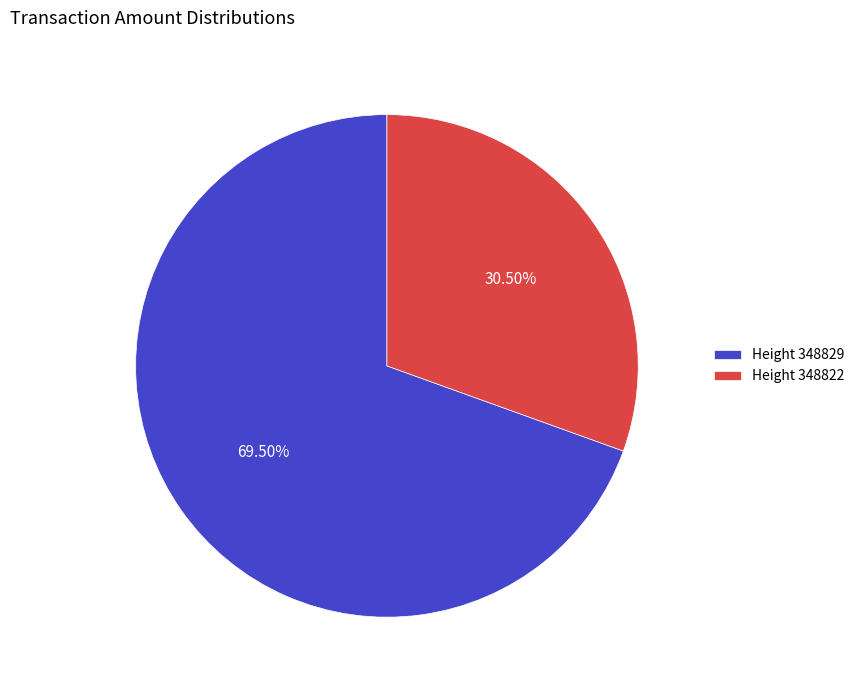

What is the ratio of the value at Height 348829 to the value at Height 348822?

2.3